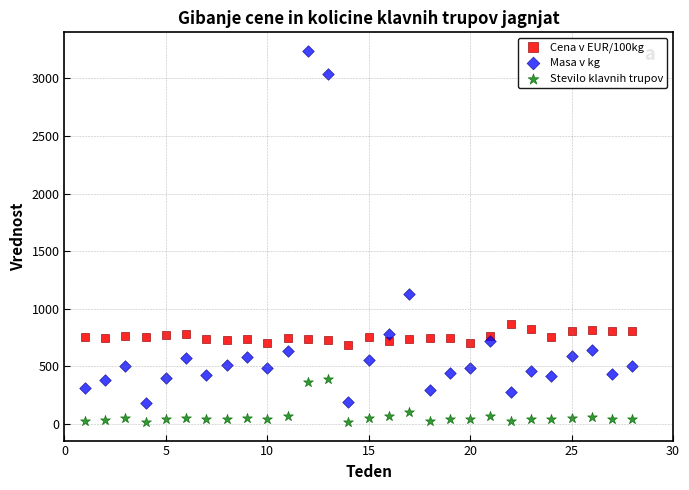

Across all data points, what is the range of X values (max minus min)?

27.0